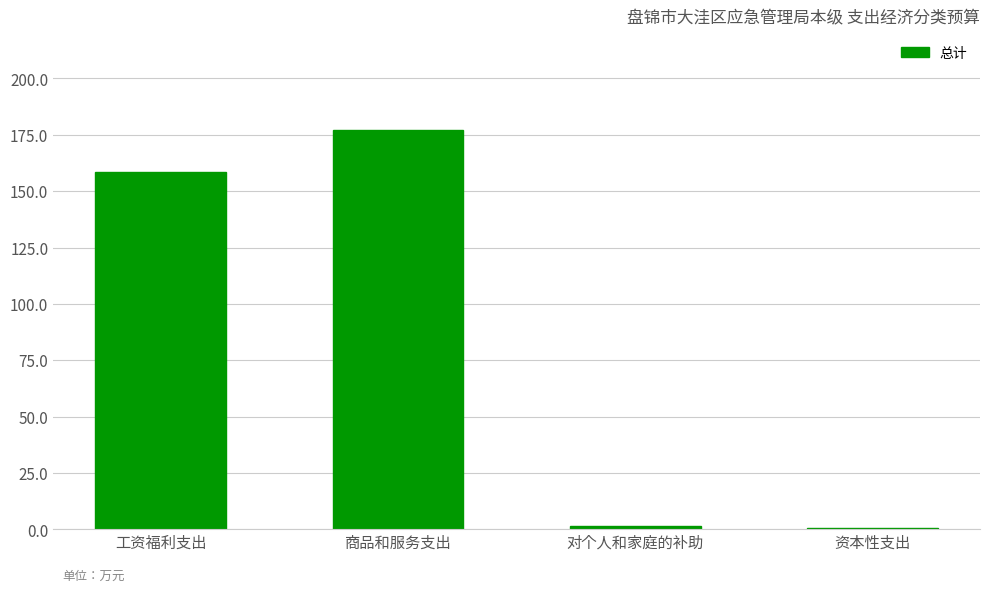

Reading right to left, extract all data points from this chart.

资本性支出=0.5	对个人和家庭的补助=1.4	商品和服务支出=177.2	工资福利支出=158.6